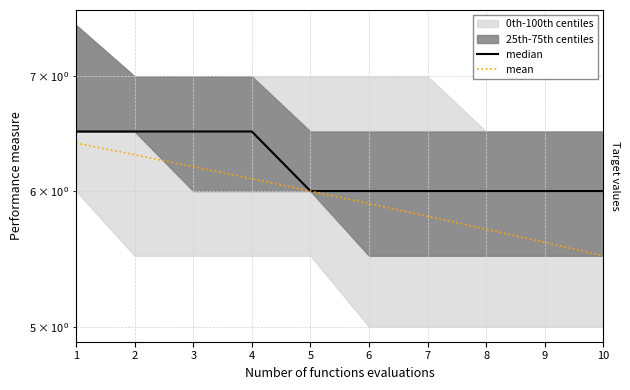

True or false: mean has a value of 8.2 at 7.

False